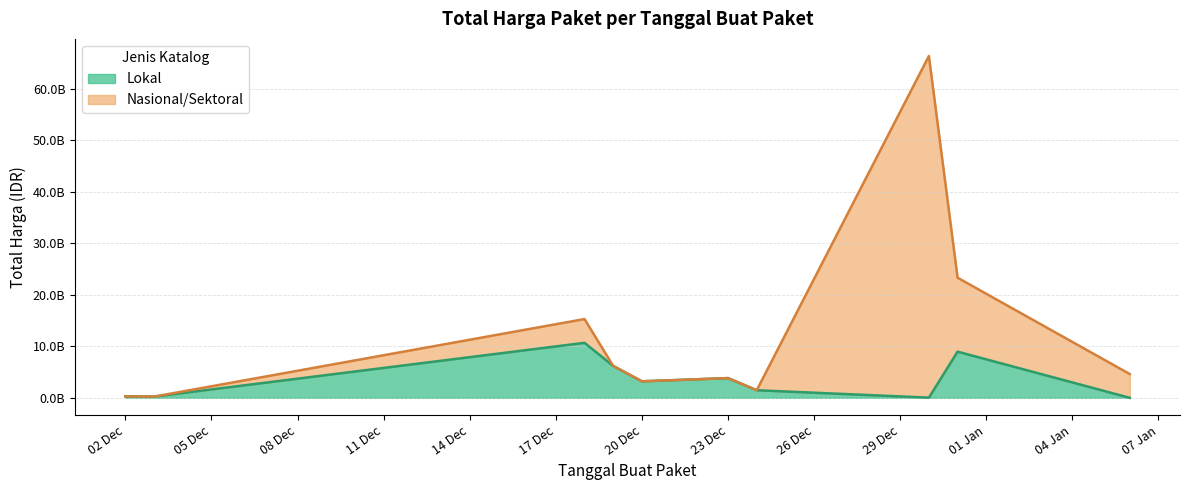

How many times do Total Harga (Nasional/Sektoral) and Total Harga (Lokal) cross each other?

1